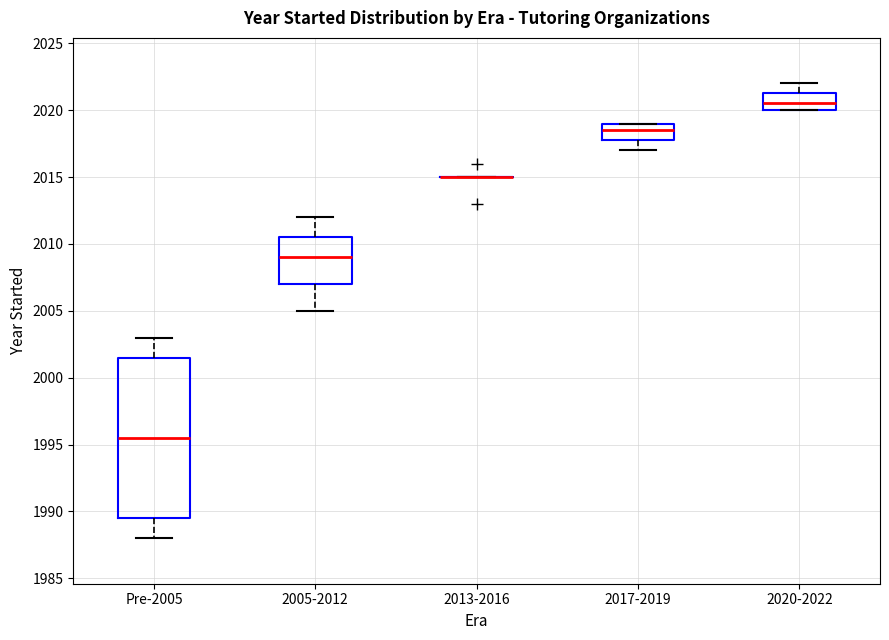

Reading left to right, read every box against the y-axis: the position of its median line, the range the box covers, and the ends of its whiskers. The values are not printed on the chart, so give them approximately, as read against the axis.

Pre-2005: median 1995.5, box 1989.5 to 2001.5, whiskers 1988.0 to 2003.0
2005-2012: median 2009.0, box 2007.0 to 2010.5, whiskers 2005.0 to 2012.0
2013-2016: box collapsed to a line at 2015.0, whiskers 2015.0 to 2015.0
2017-2019: median 2018.5, box 2018.0 to 2019.0, whiskers 2017.0 to 2019.0
2020-2022: median 2020.5, box 2020.0 to 2021.5, whiskers 2020.0 to 2022.0